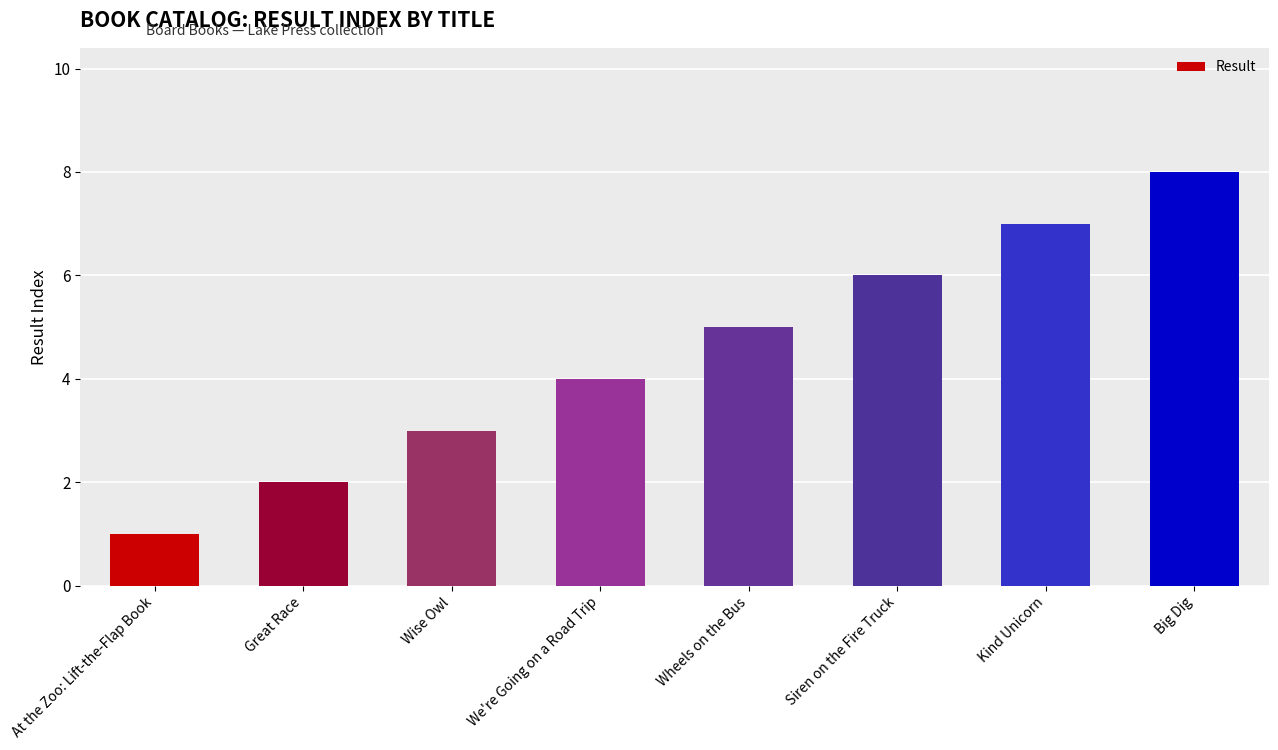

What is the difference between the maximum and second lowest values?

6